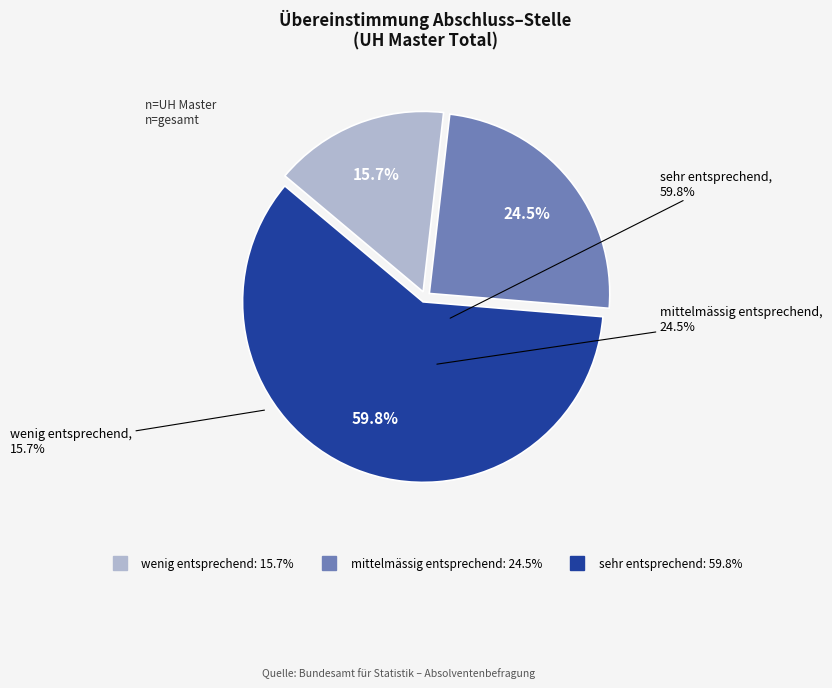

To the nearest percent, what is the difference between the wenig entsprechend and sehr entsprechend slice percentages?

44%